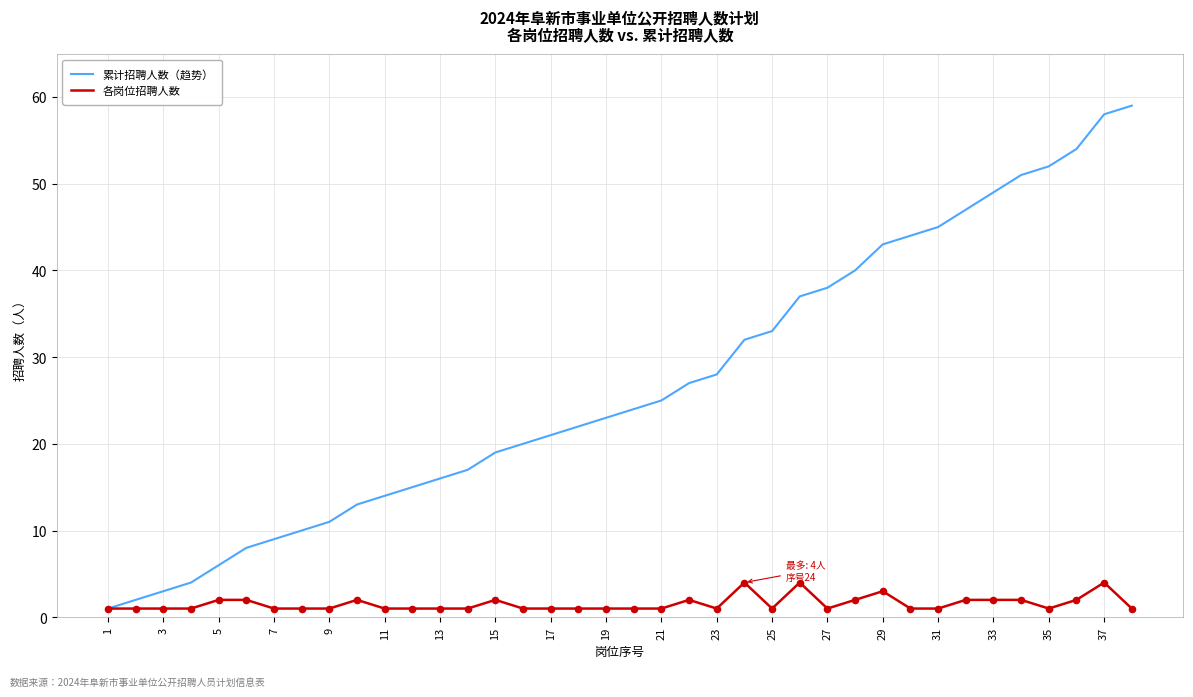

Which series has the largest total across all categories?

累计招聘人数（趋势）